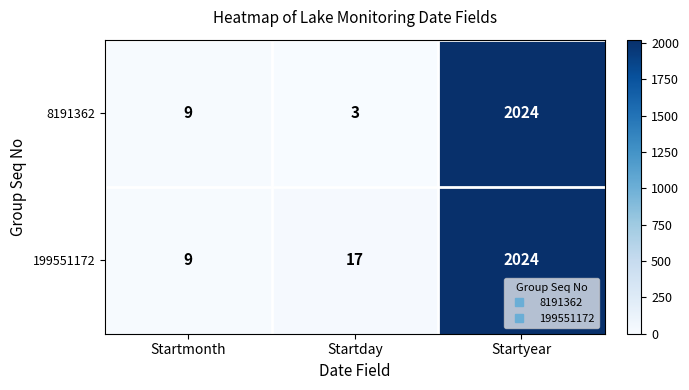

The value of 199551172 at Startmonth is 9. True or false?

True